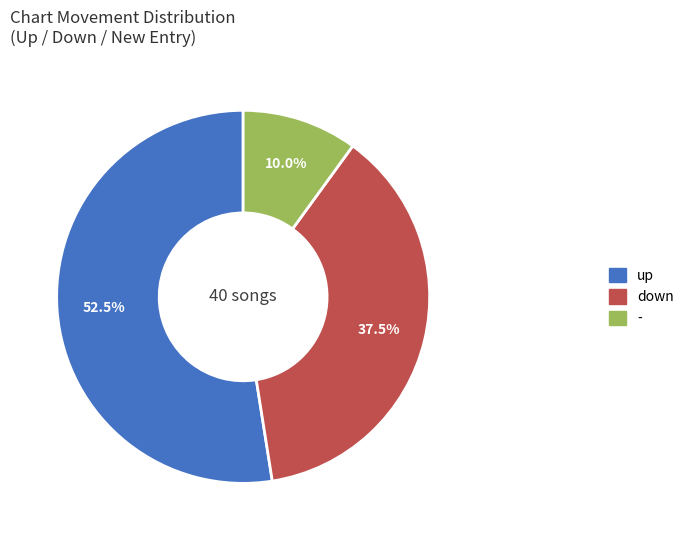

Which has a higher value, - or up?

up